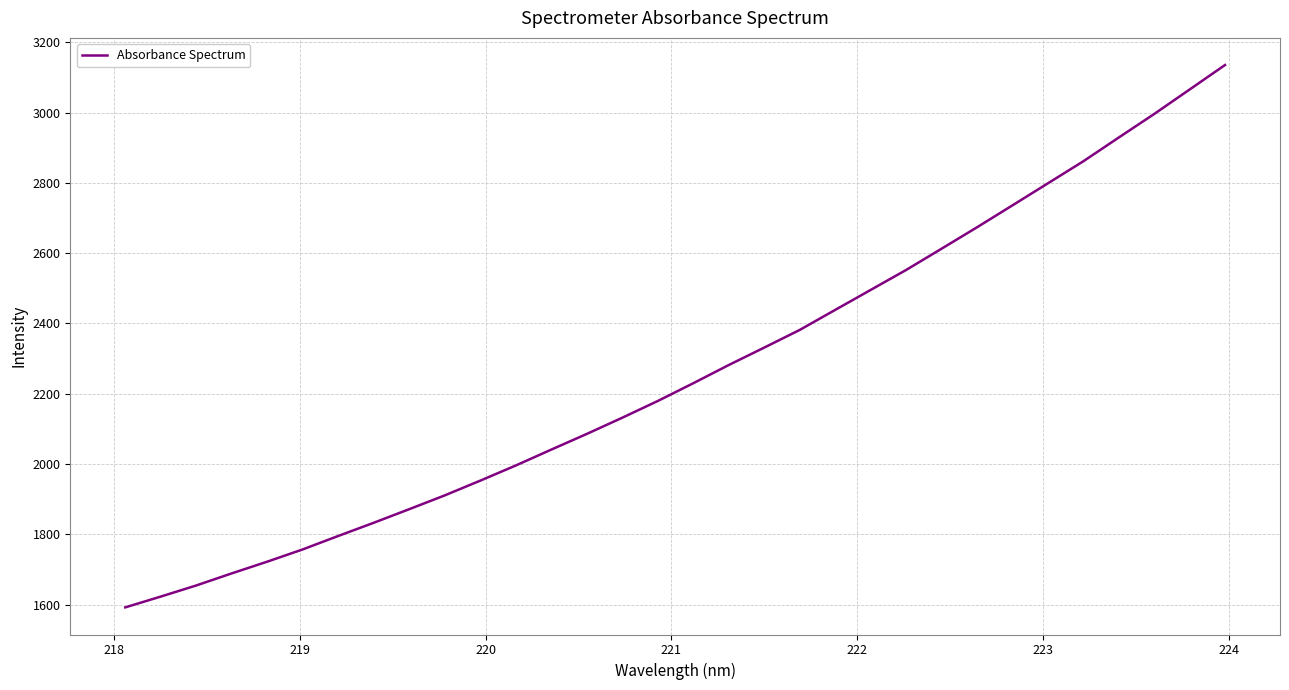

What is the difference between the maximum and minimum values?

1542.8